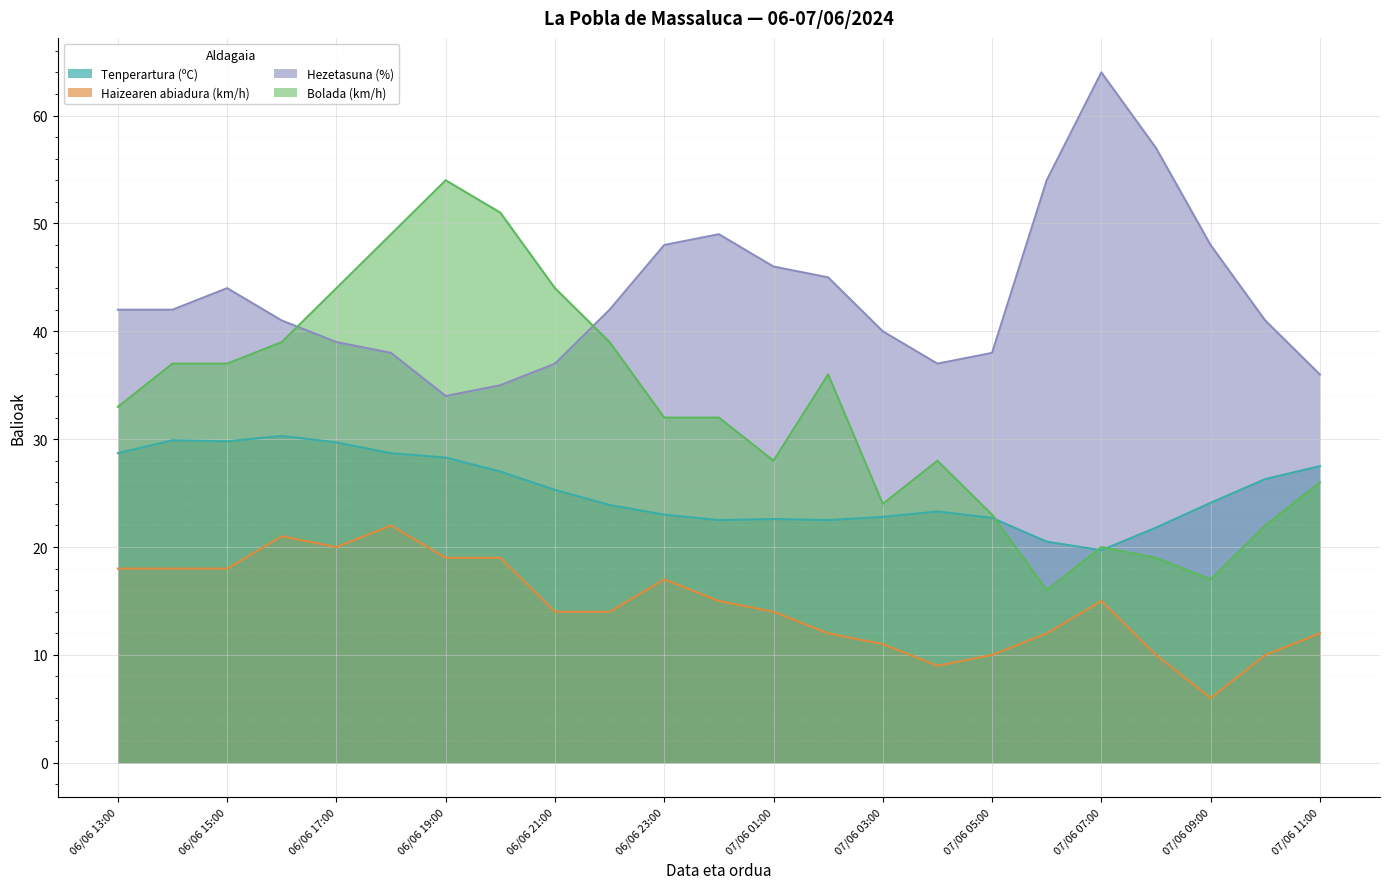

True or false: Bolada (km/h) has a value of 4.7 at 07/06 05:00.

False